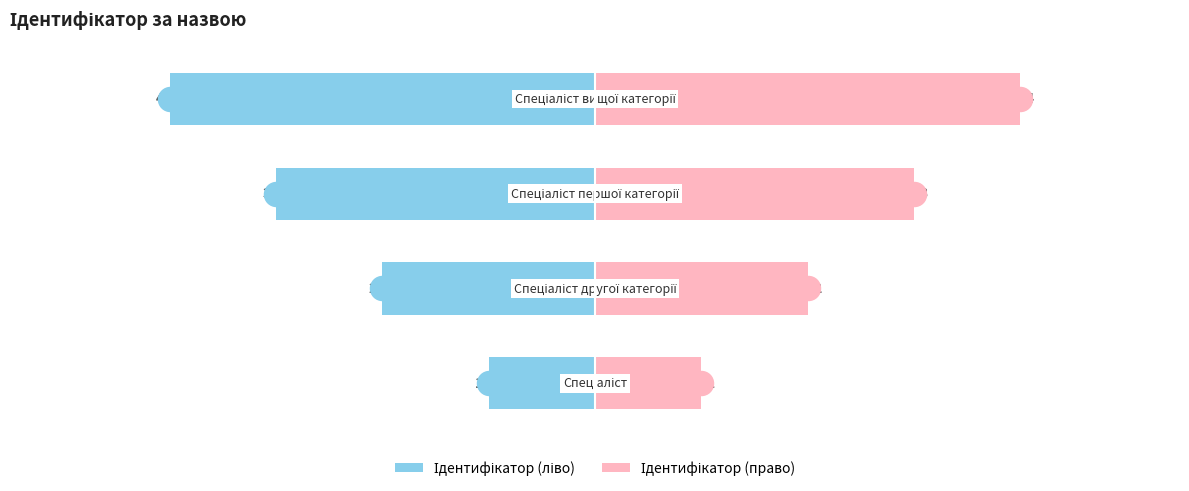

What are all the series names shown in the legend?

Ідентифікатор (ліво), Ідентифікатор (право)